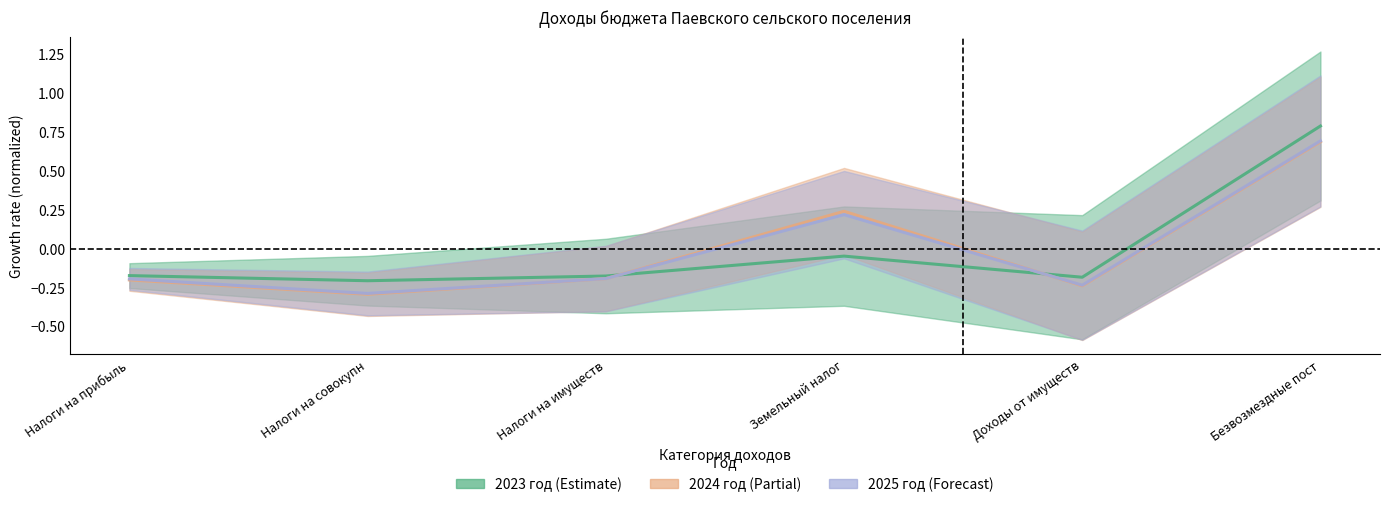

What position from the left is Налоги на совокупн?

2